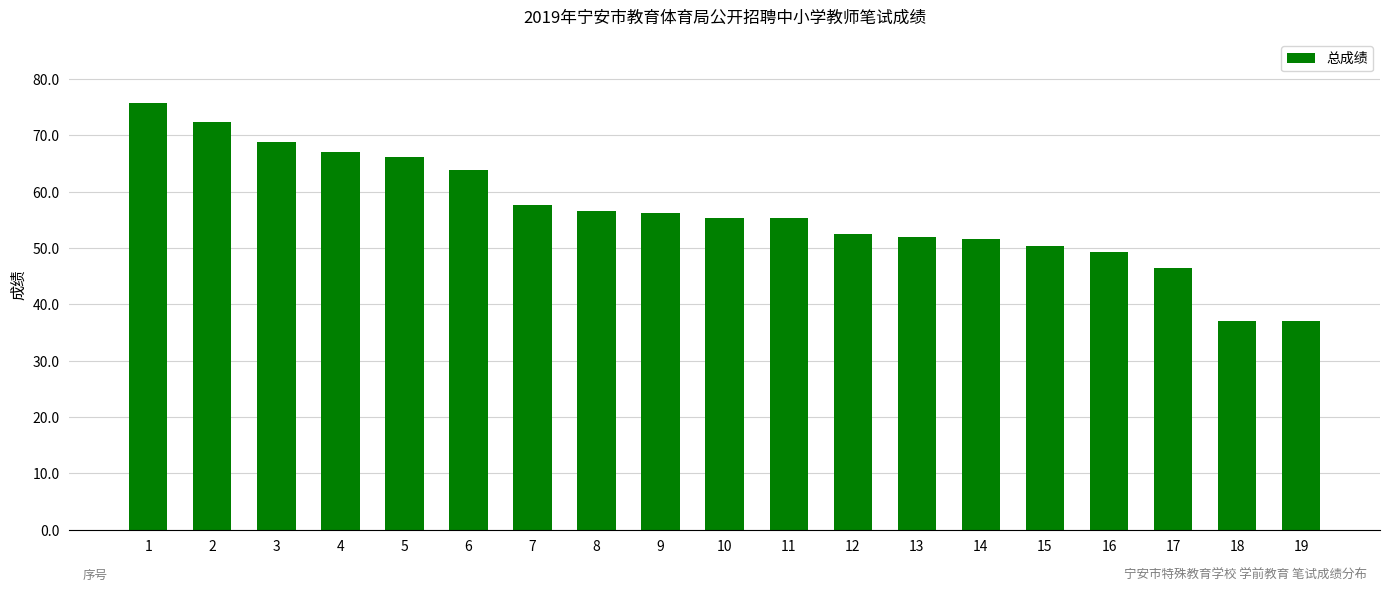

What is the difference between the second highest and second lowest values?

35.3